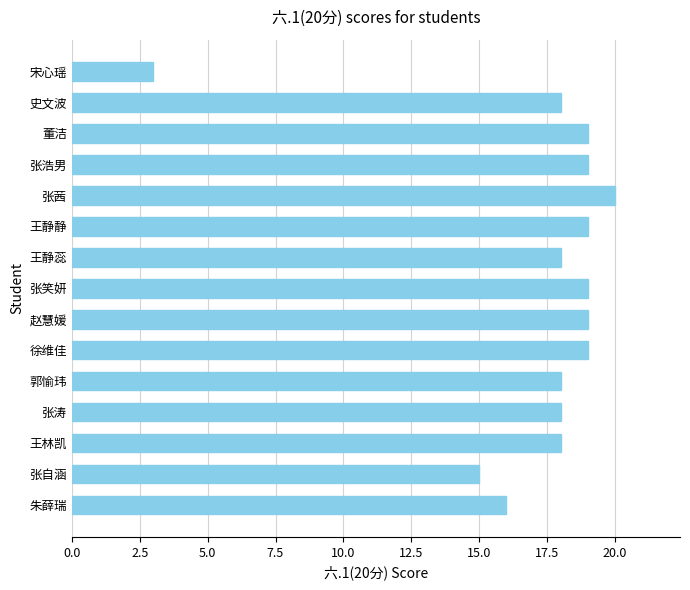

Approximately how many times larger is the value at 张涛 compared to 王林凯?

1.0